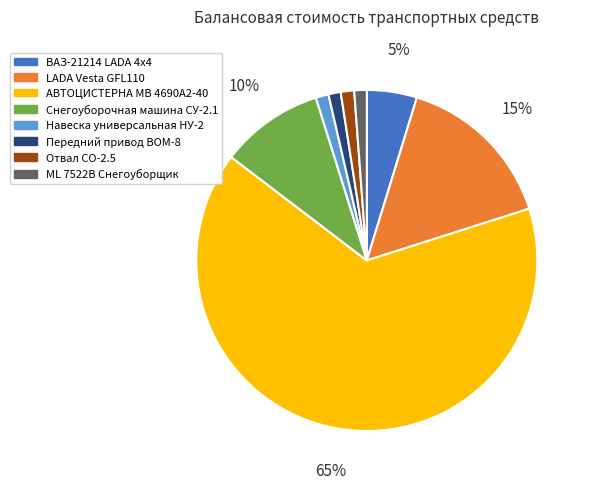

True or false: Отвал СО-2.5 accounts for 1% of the total.

True